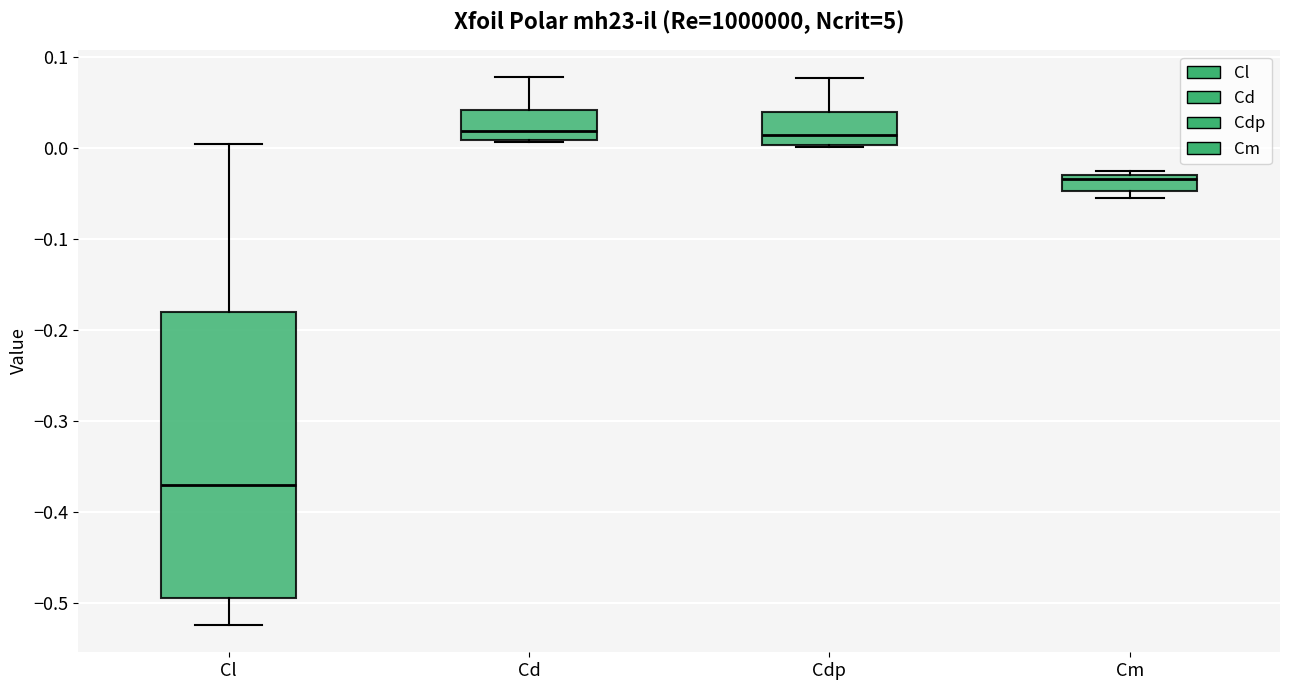

Where is the upper edge of the box for Cdp on the y-axis? The values are not printed on the chart, so give them approximately, as read against the axis.

0.04